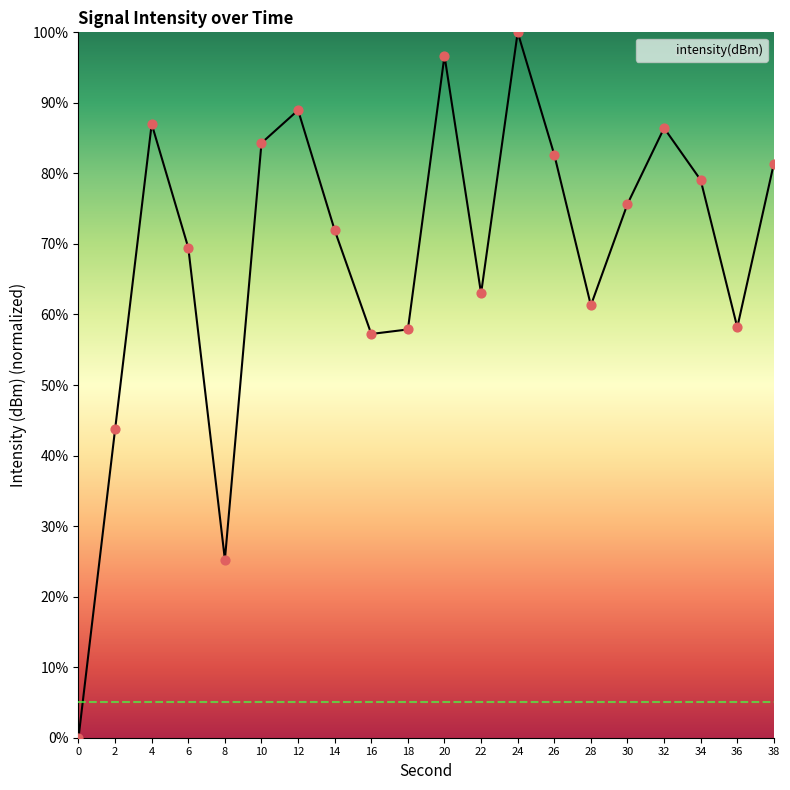

Approximately how many times larger is the value at 24 compared to 34?

1.3